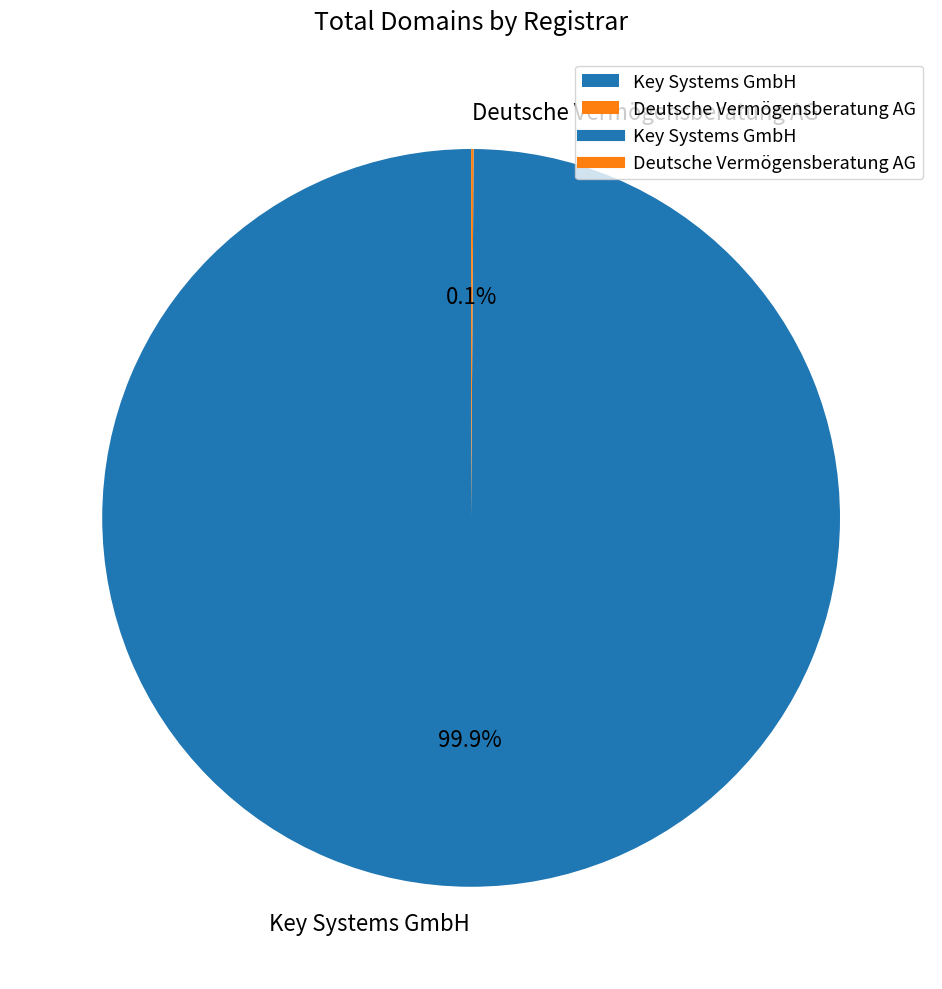

The Key Systems GmbH slice represents 100% of the pie. True or false?

True